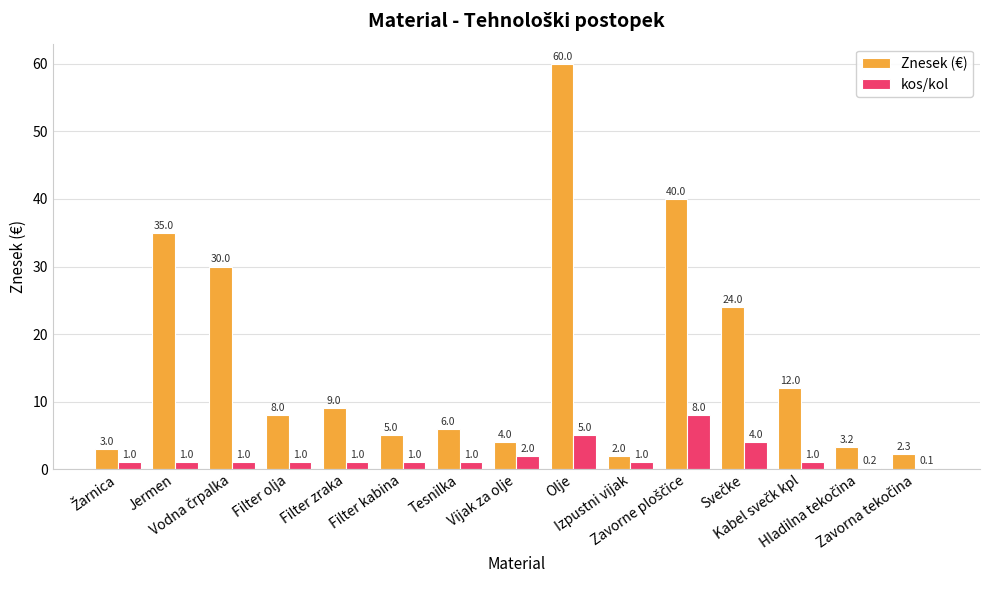

What is the sum of all kos/kol values?

28.3